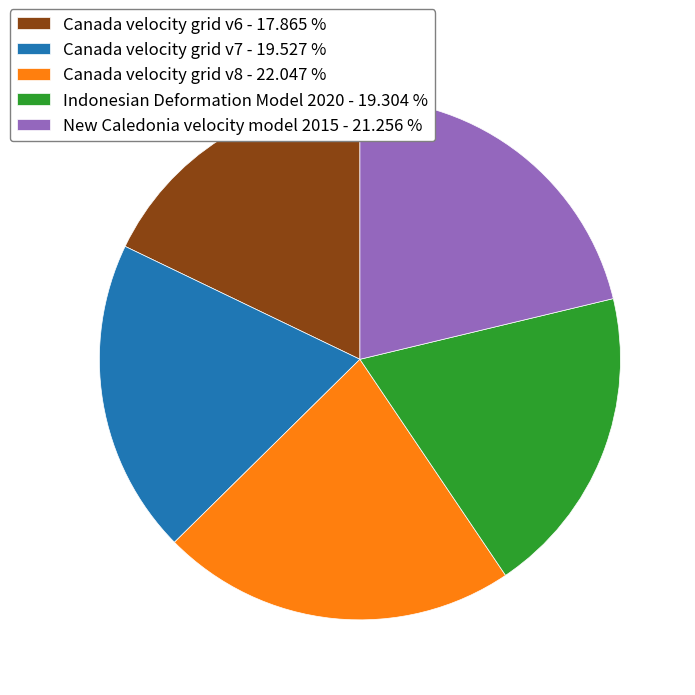

Is it true that Indonesian Deformation Model 2020 is 26% of the pie?

False